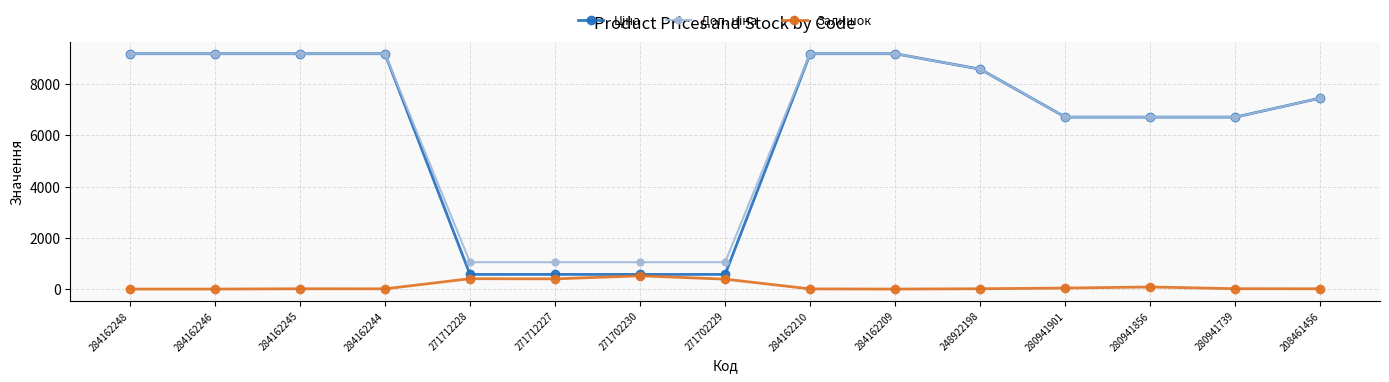

The Залишок series shows 405.0 at 271712228. True or false?

True